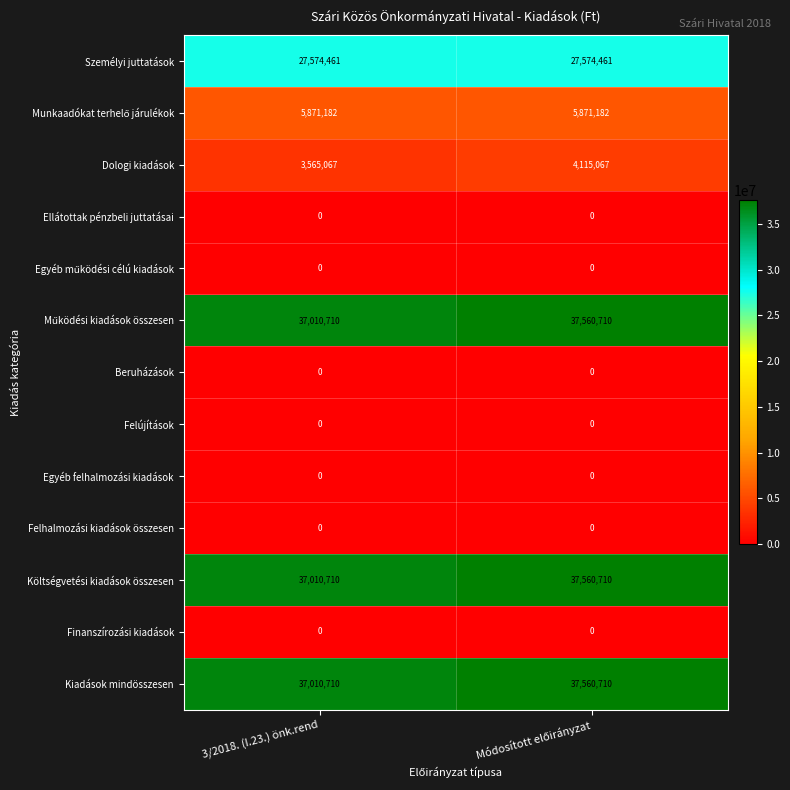

What is the approximate value of Személyi juttatások at 3/2018. (I.23.) önk.rend?

27574461